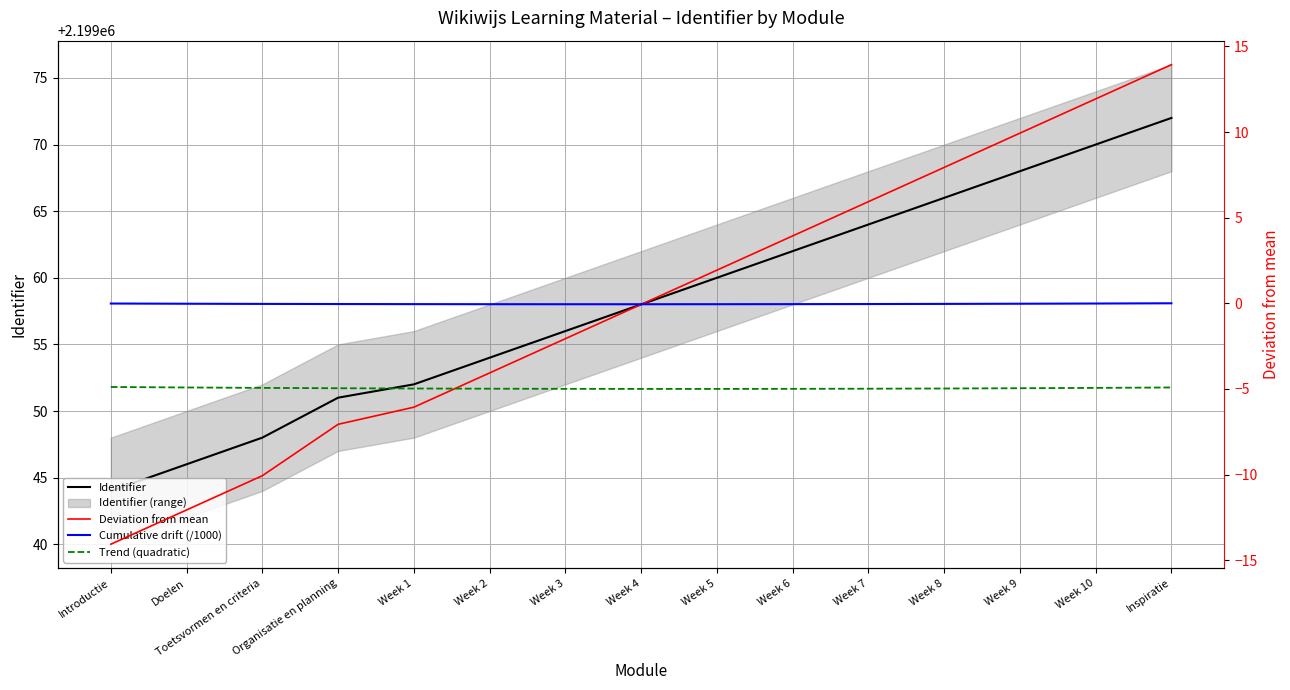

How many data points in Identifier are less than 2199058?

7